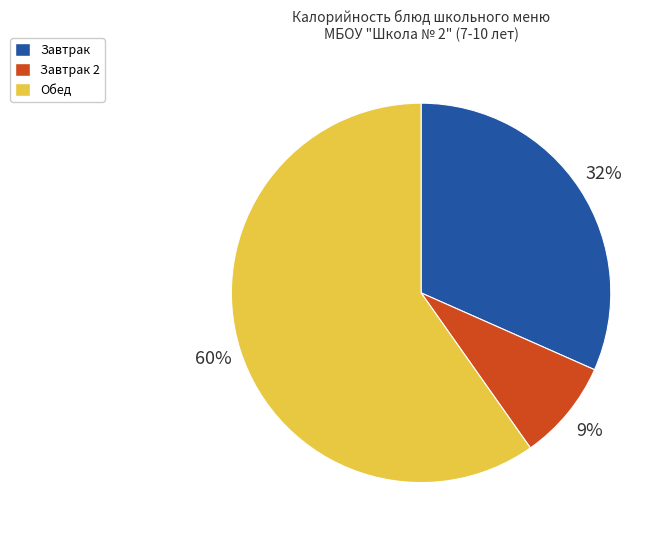

Rank the categories by value from lowest to highest.

Завтрак 2, Завтрак, Обед